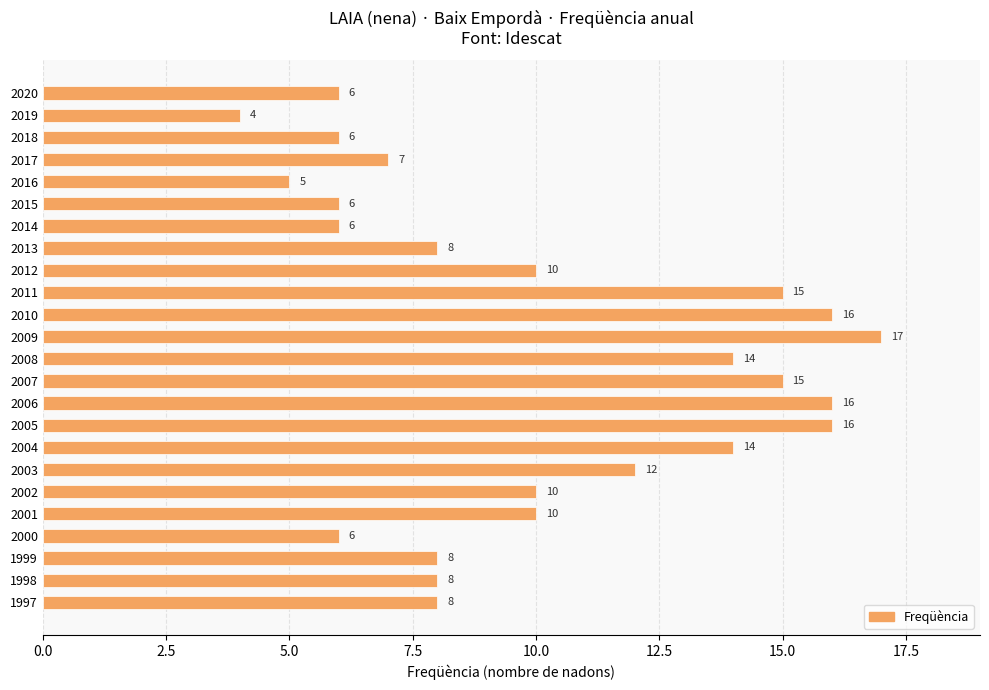

Reading top to bottom, extract all data points from this chart.

2020=6	2019=4	2018=6	2017=7	2016=5	2015=6	2014=6	2013=8	2012=10	2011=15	2010=16	2009=17	2008=14	2007=15	2006=16	2005=16	2004=14	2003=12	2002=10	2001=10	2000=6	1999=8	1998=8	1997=8